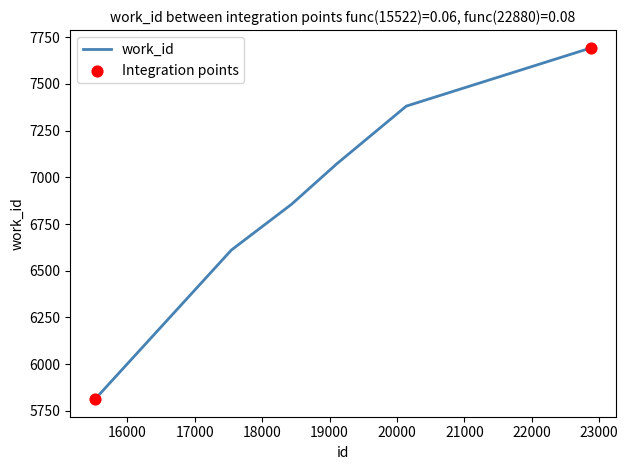

What is the greatest value displayed?

7694